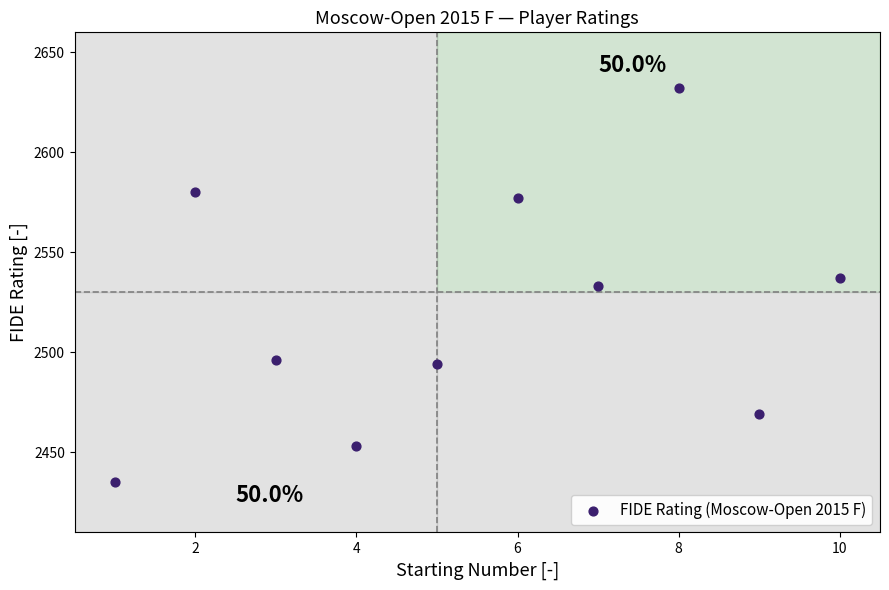

What is the average Y value?

2521